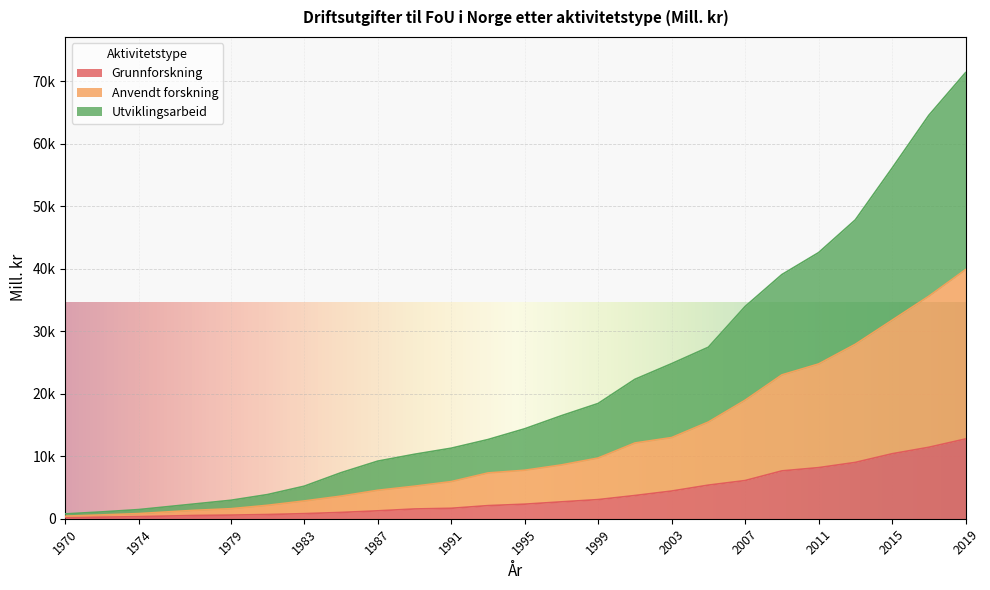

Between 2007 and 1972, which is larger?

2007